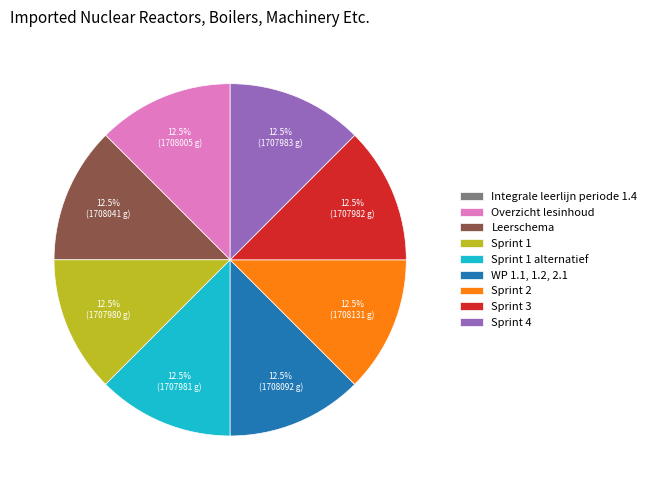

Approximately how many times larger is the value at Sprint 1 compared to Overzicht lesinhoud?

1.0